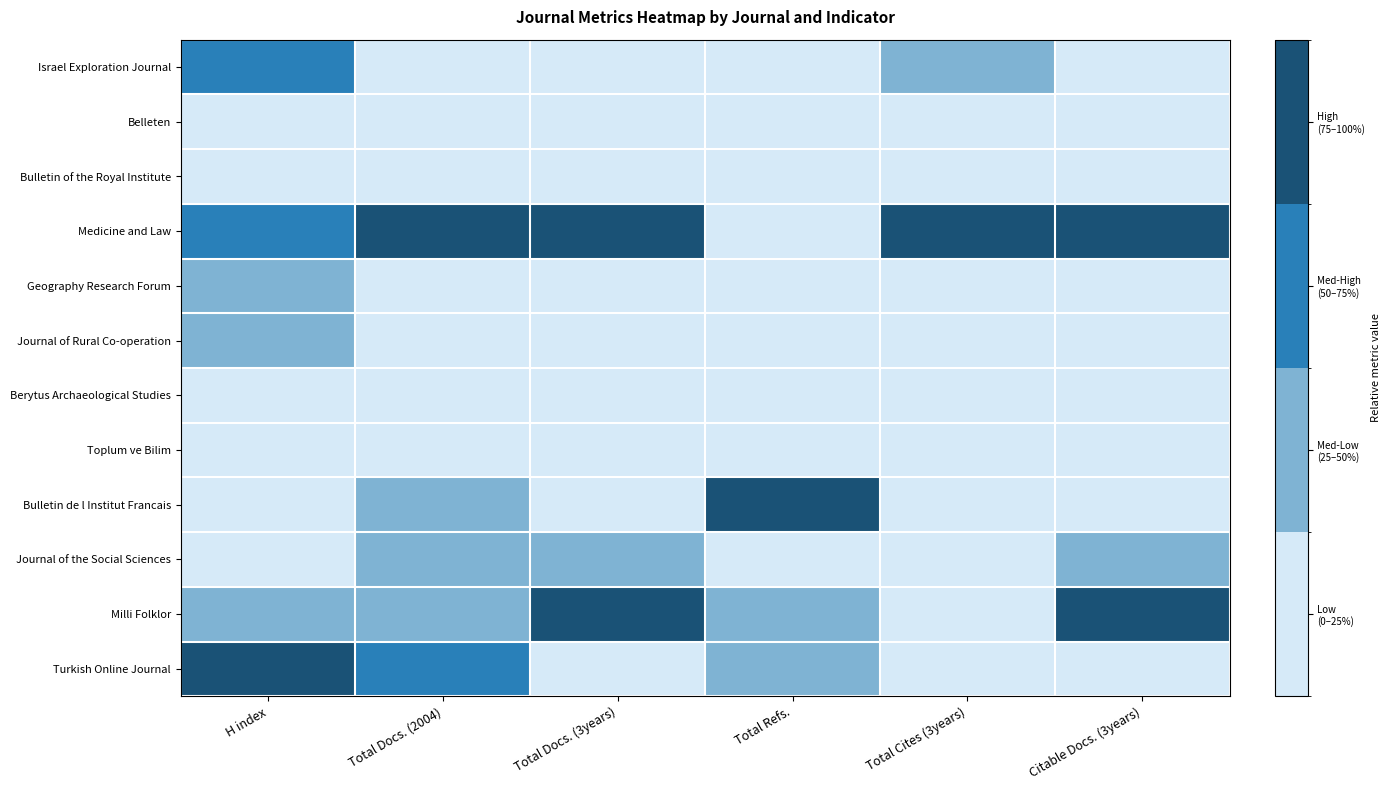

What is the maximum value shown in the chart?

1.0